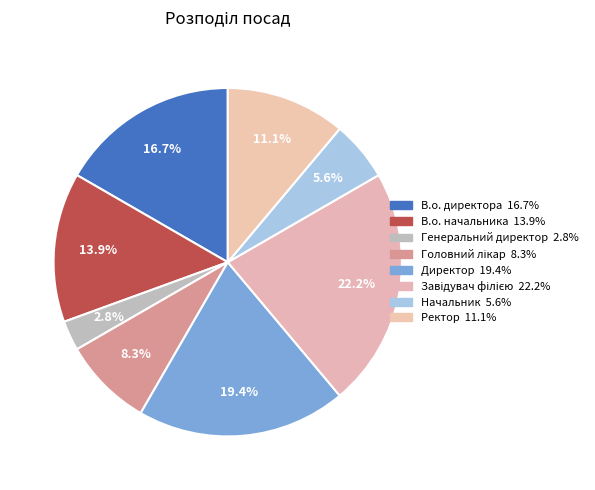

Count the number of slices in the pie.

8